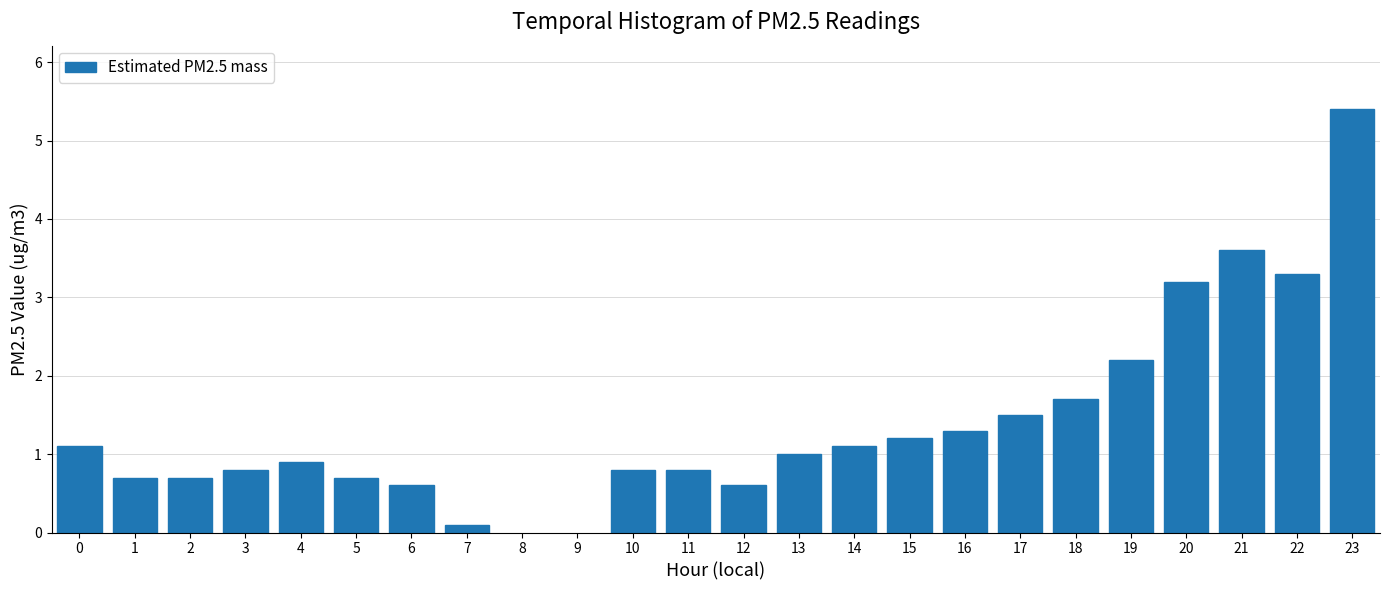

Reading left to right, transcribe all the data shown in this chart.

1.1	0.7	0.7	0.8	0.9	0.7	0.6	0.1	0.8	0.8	0.6	1.0	1.1	1.2	1.3	1.5	1.7	2.2	3.2	3.6	3.3	5.4